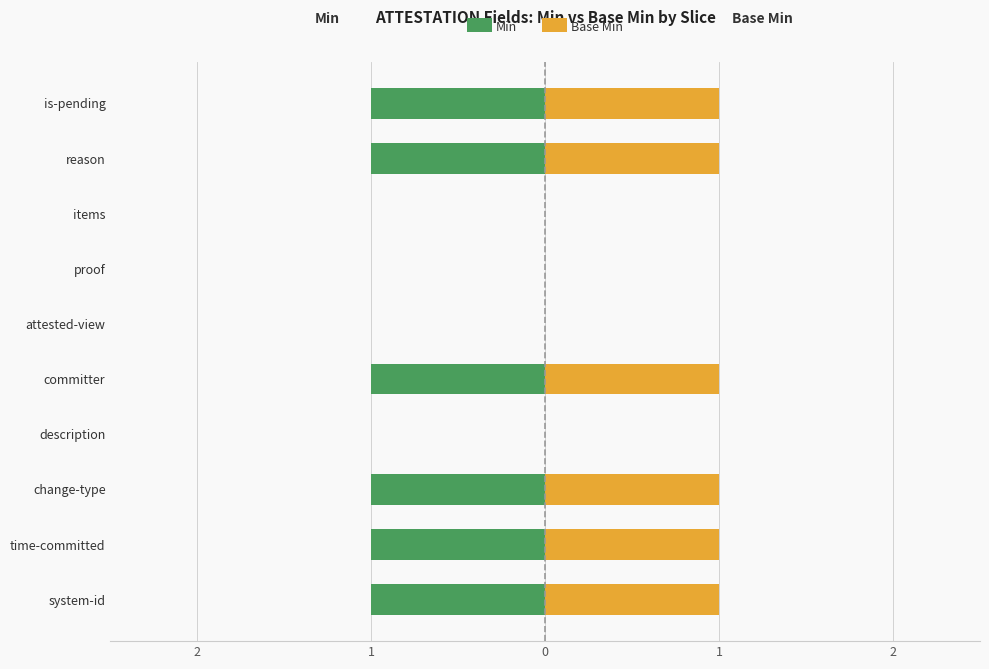

Reading left to right, what are all the values shown in this chart?

Min: -1	-1	-1	0	-1	0	0	0	-1	-1
Base Min: 1	1	1	0	1	0	0	0	1	1